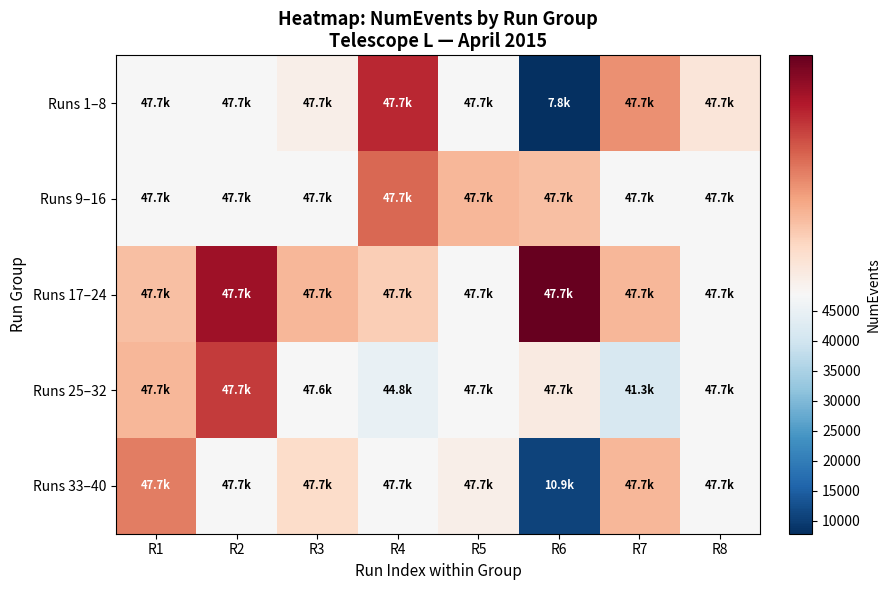

At R7, list the series in order from smallest to largest.

Runs 25–32, Runs 9–16, Runs 17–24, Runs 33–40, Runs 1–8